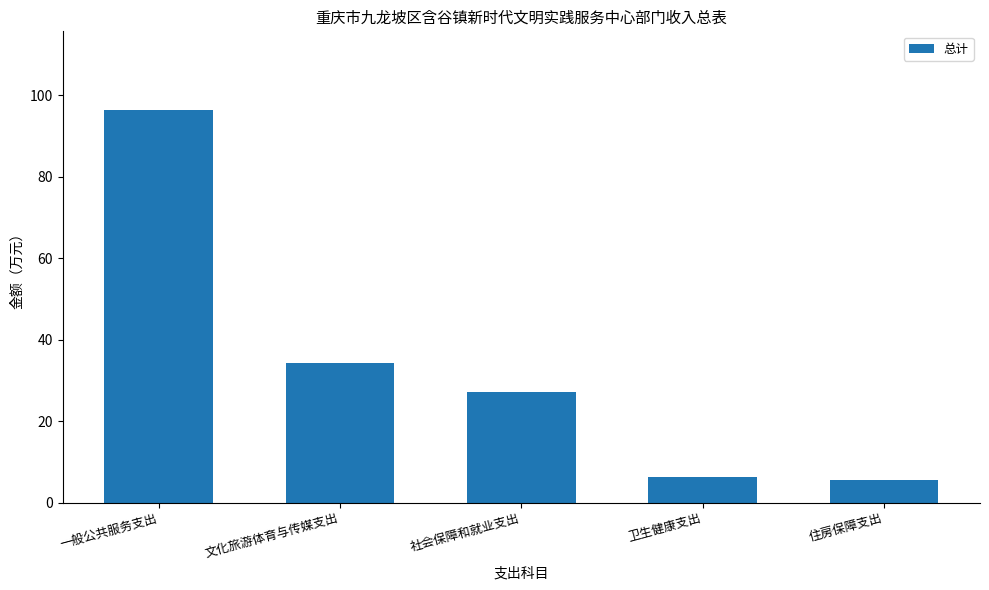

How many values are below 27?

2